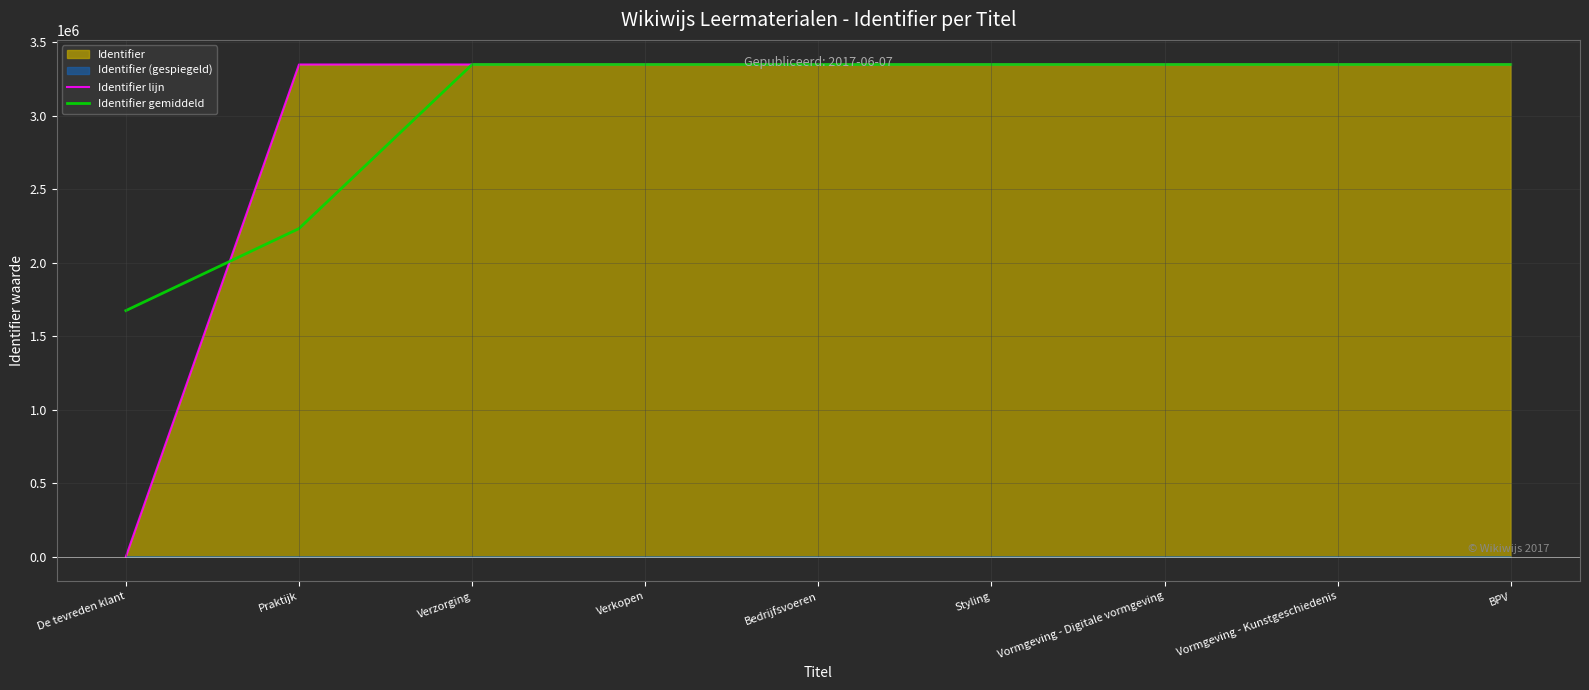

At how many categories does at least one series exceed 209368?

9